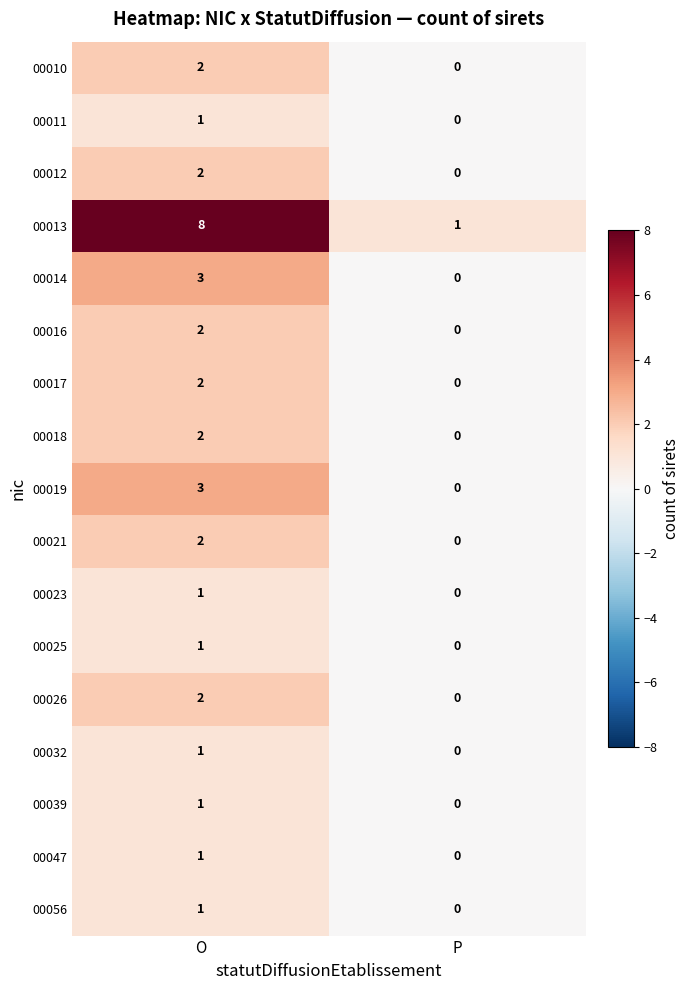

What is the total value across all series at O?

35